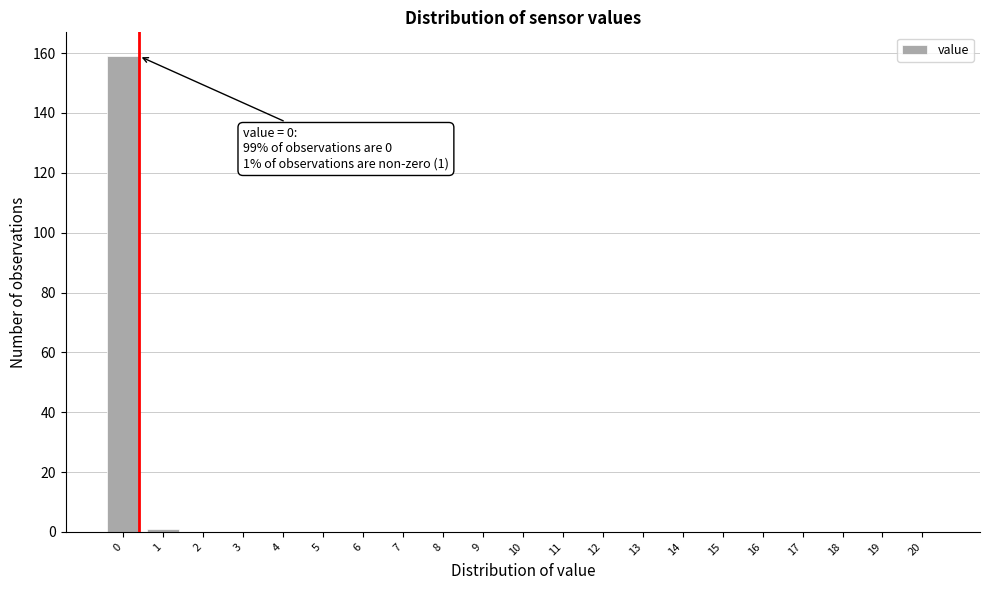

Reading right to left, extract all data points from this chart.

20=0	19=0	18=0	17=0	16=0	15=0	14=0	13=0	12=0	11=0	10=0	9=0	8=0	7=0	6=0	5=0	4=0	3=0	2=0	1=1	0=159